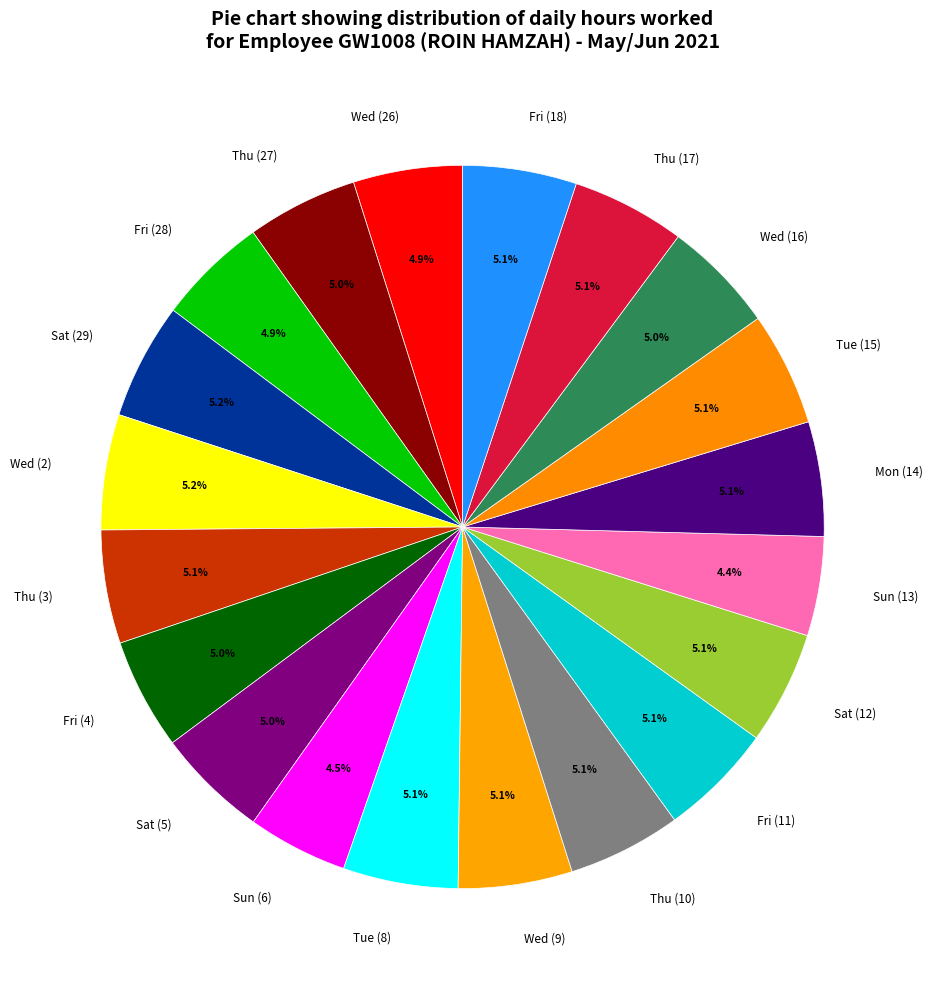

What percentage is NOT represented by Tue (8)?

94.9%